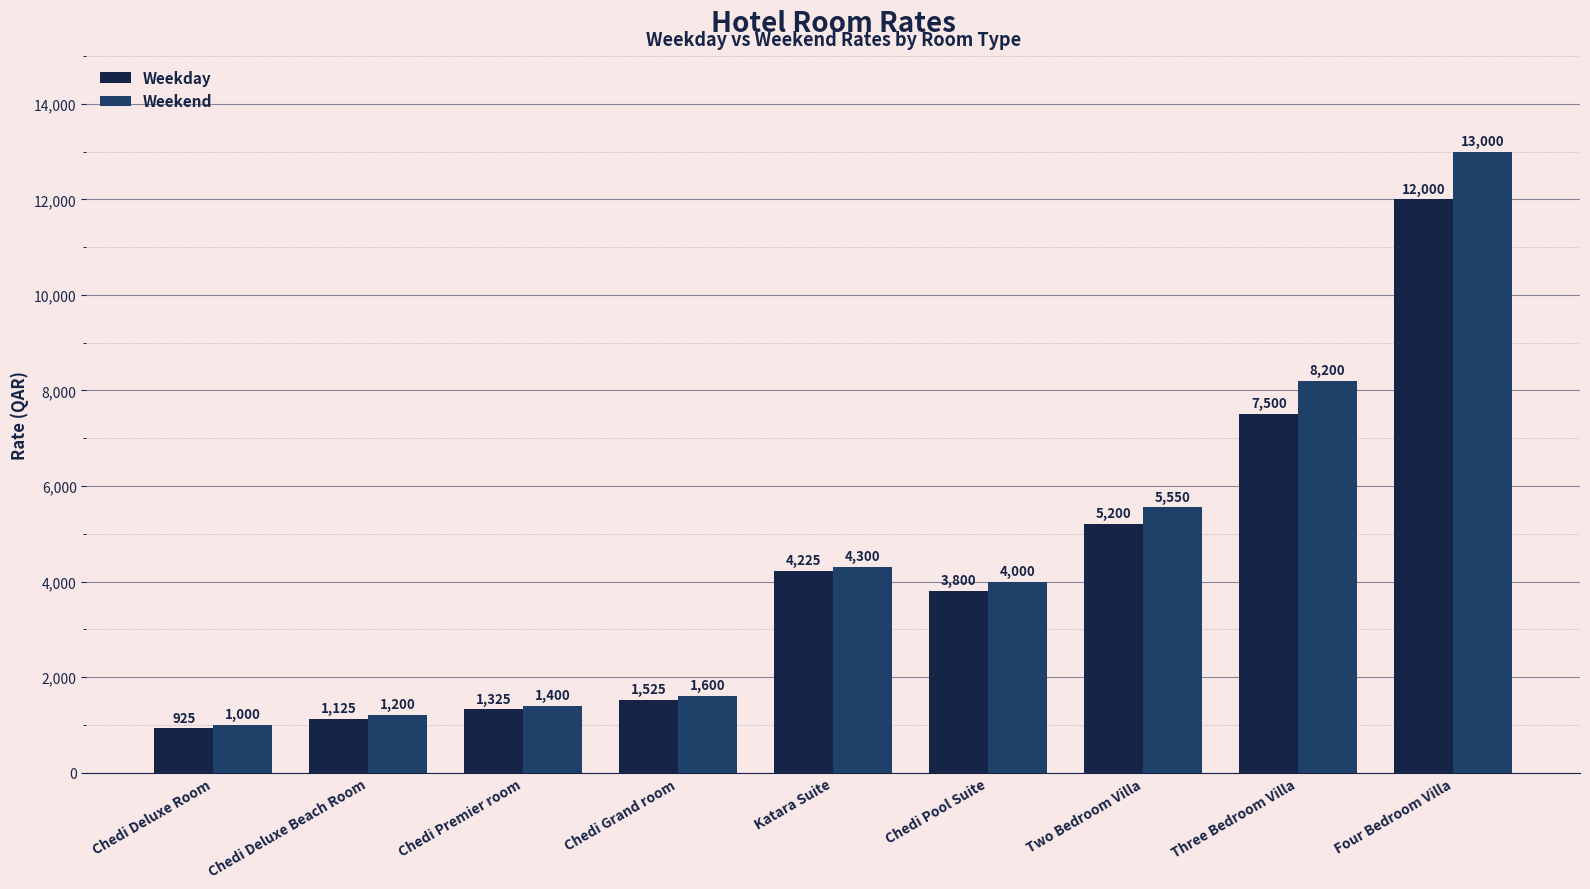

Reading left to right, what are all the values shown in this chart?

Weekday: 925	1125	1325	1525	4225	3800	5200	7500	12000
Weekend: 1000	1200	1400	1600	4300	4000	5550	8200	13000